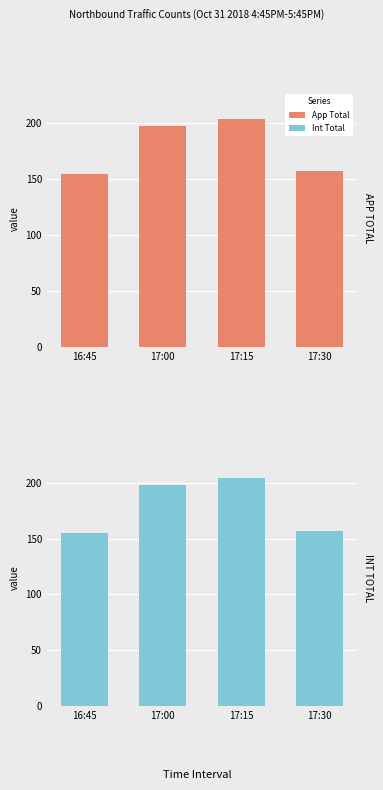

How many bars are there in total?

8